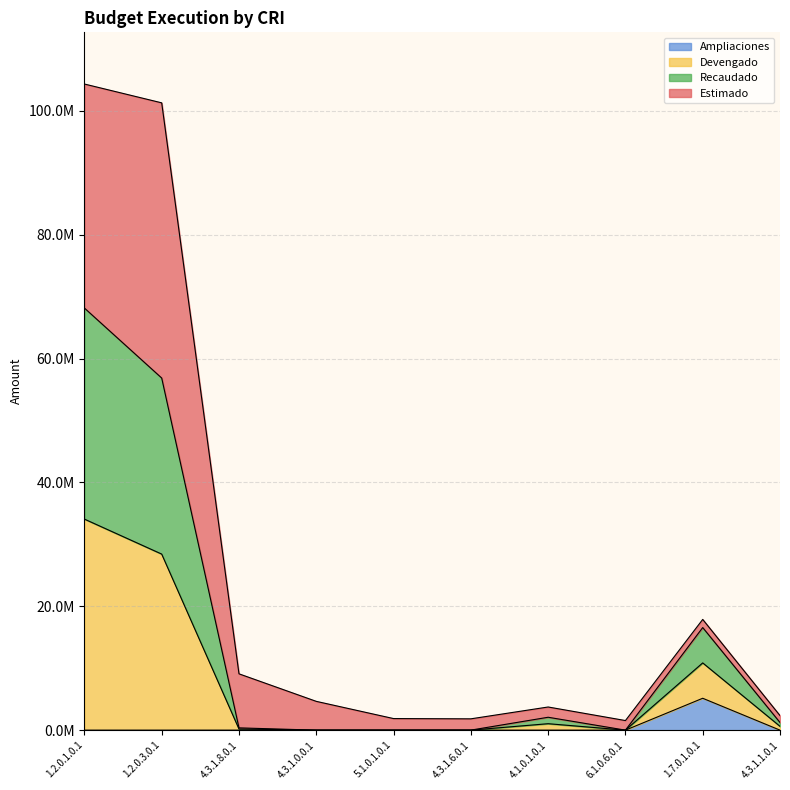

What is the label of the 4th point from the right?

4.1.0.1.0.1